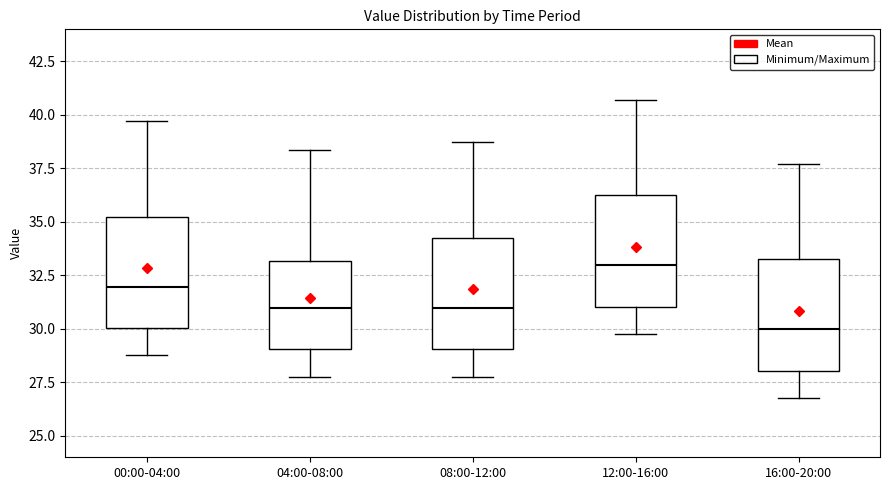

Reading left to right, read every box against the y-axis: the position of its median line, the range the box covers, and the ends of its whiskers. The values are not printed on the chart, so give them approximately, as read against the axis.

00:00-04:00: median 32.0, box 30.0 to 35.5, whiskers 29.0 to 39.5
04:00-08:00: median 31.0, box 29.0 to 33.0, whiskers 28.0 to 38.5
08:00-12:00: median 31.0, box 29.0 to 34.5, whiskers 28.0 to 38.5
12:00-16:00: median 33.0, box 31.0 to 36.5, whiskers 30.0 to 40.5
16:00-20:00: median 30.0, box 28.0 to 33.5, whiskers 27.0 to 37.5